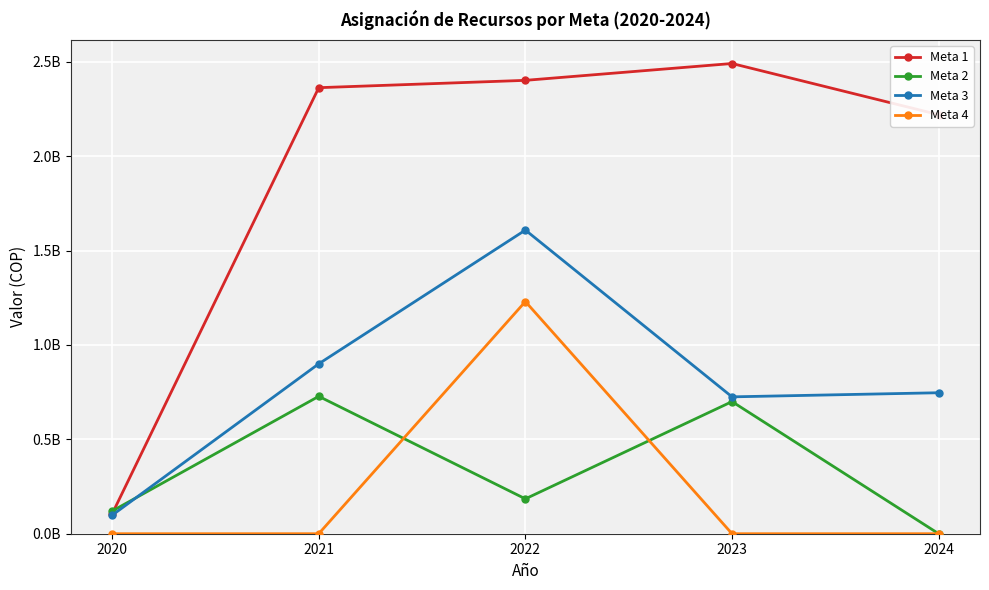

Is this an area chart (filled region under the line)?

No